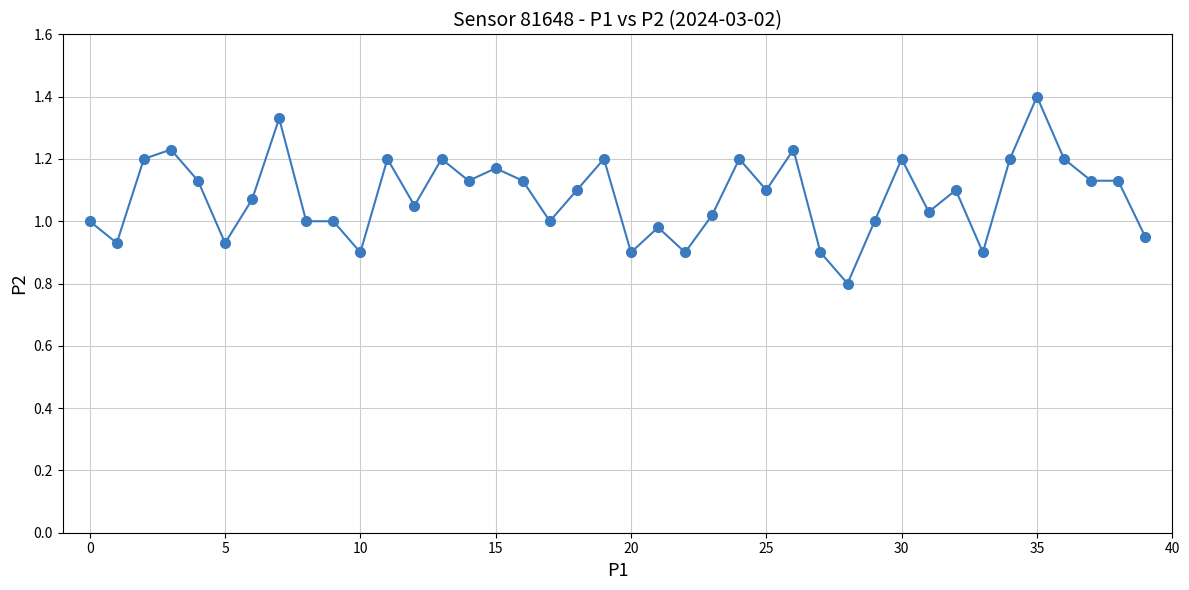

What is the difference between the maximum and minimum values?

0.6